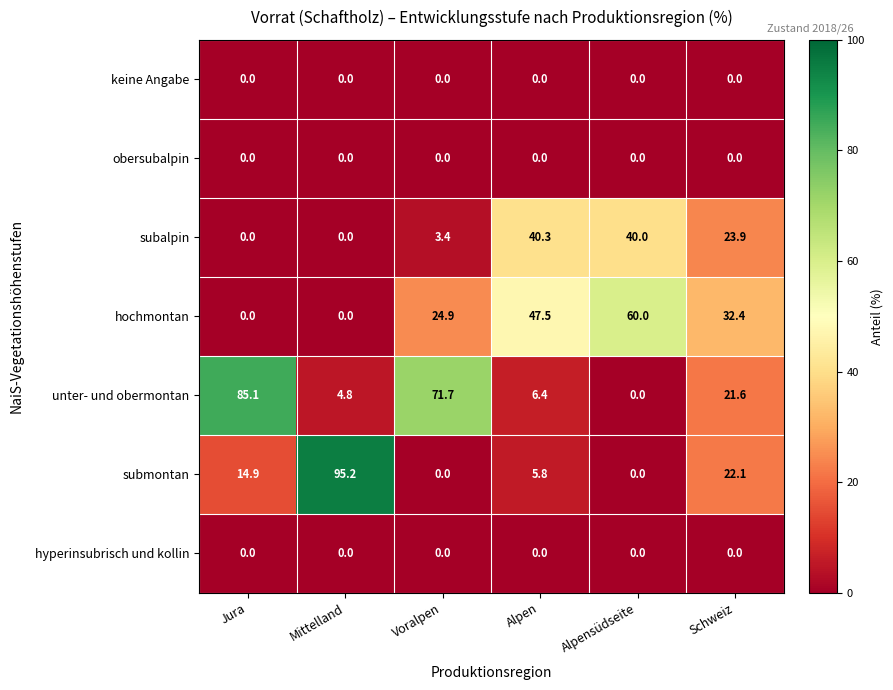

What is the sum of all subalpin values?

107.6